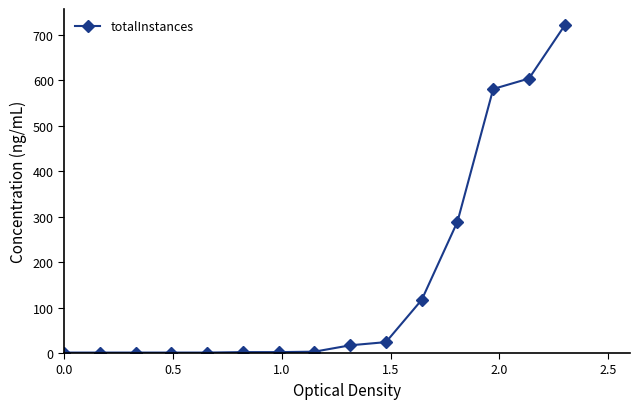

What is the difference between the maximum and minimum values?

720